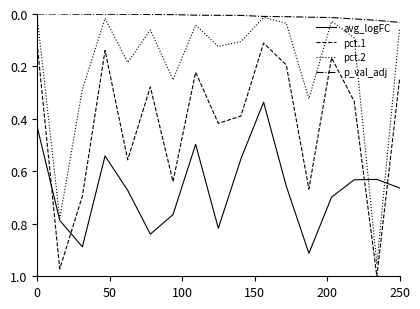

True or false: p_val_adj and pct.1 intersect in this chart.

False